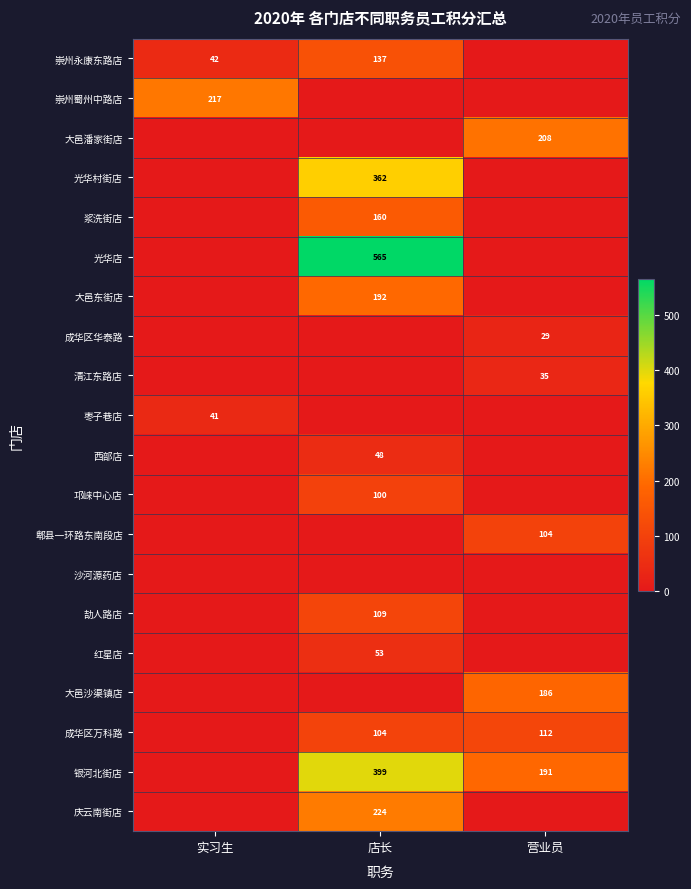

How many data points does each series have?

3